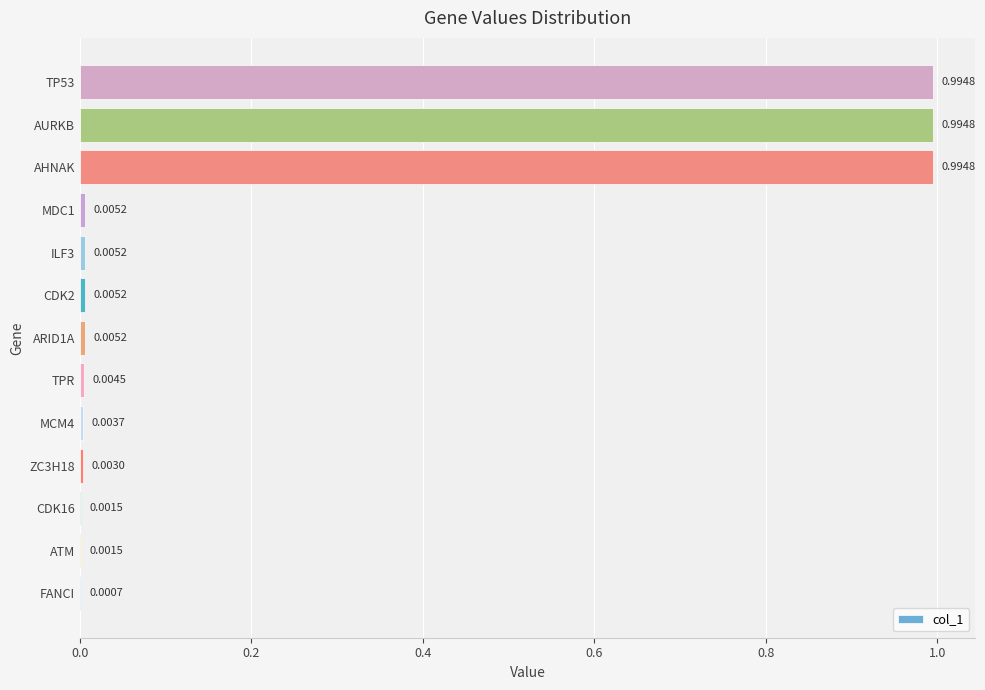

Between ATM and ILF3, which is larger?

ILF3